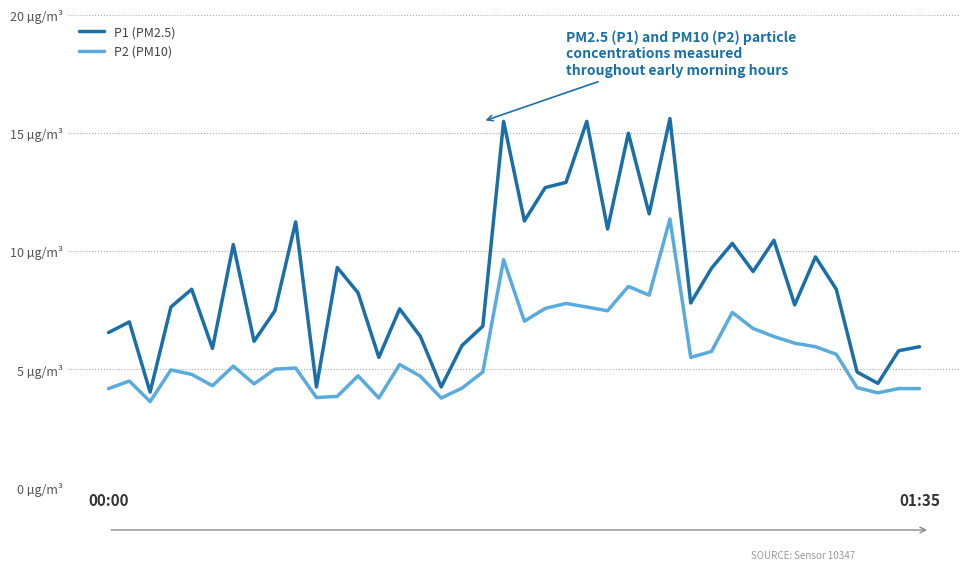

Does the chart have visible grid lines?

Yes